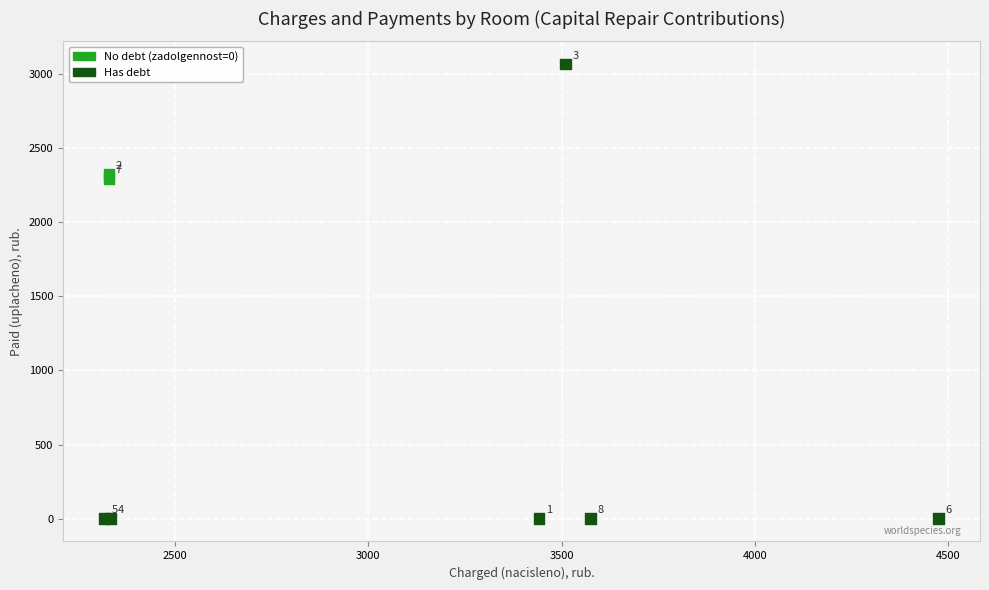

What Y value in the scatter plot is closest to 1533?

2292.1